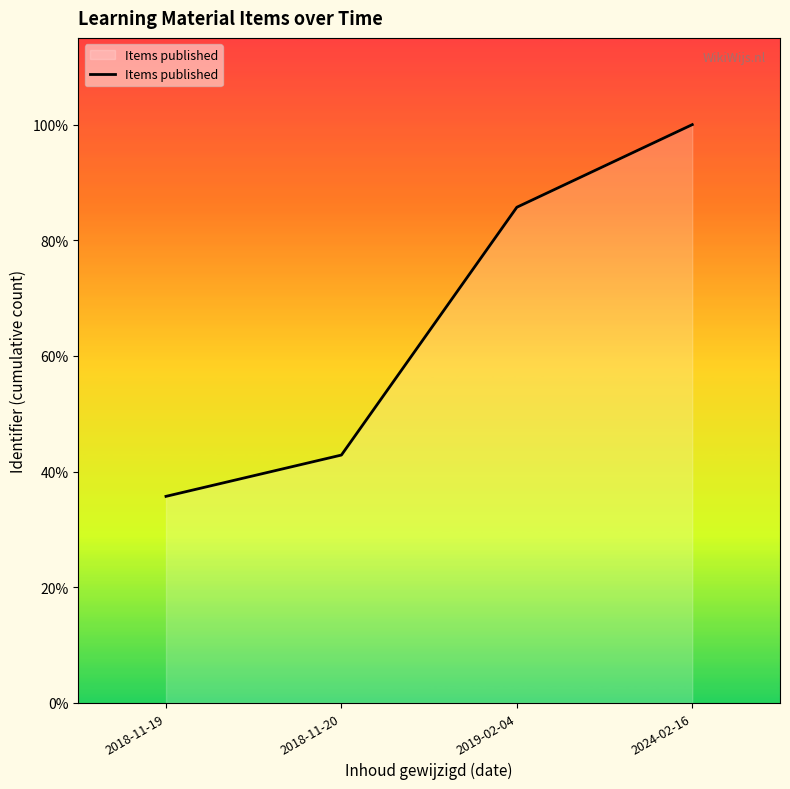

What is the change in value from 2018-11-19 to 2019-02-04?

+7